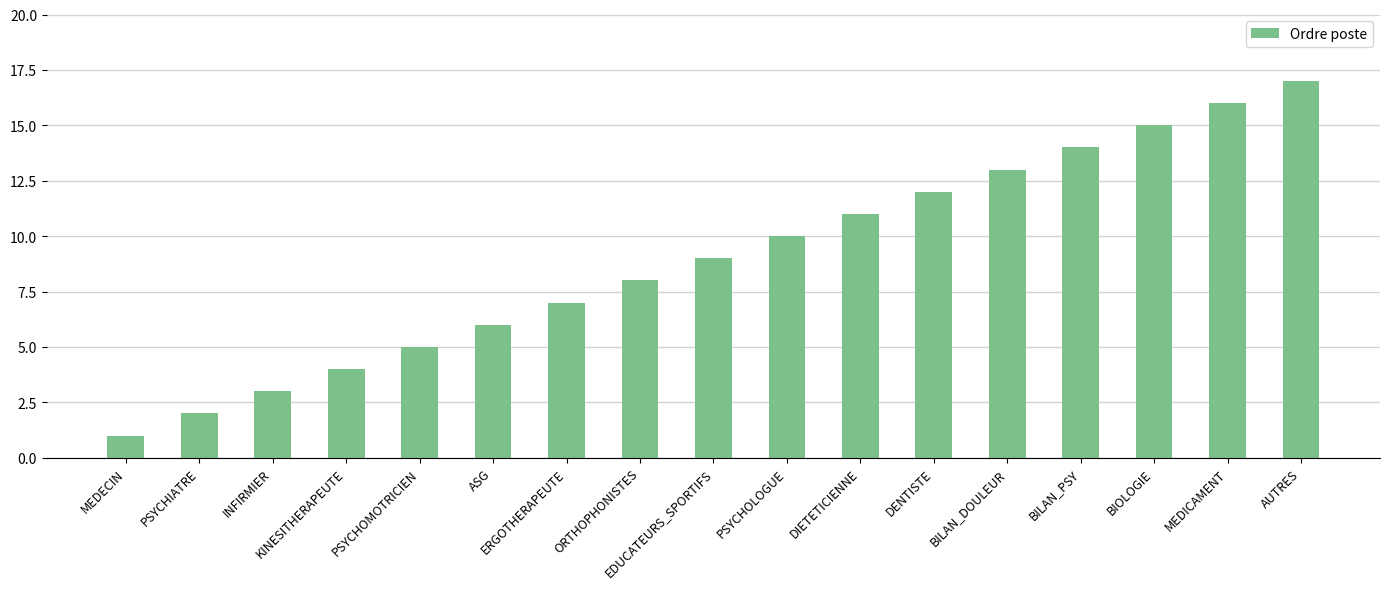

List the labels in order of value, largest first.

AUTRES, MEDICAMENT, BIOLOGIE, BILAN_PSY, BILAN_DOULEUR, DENTISTE, DIETETICIENNE, PSYCHOLOGUE, EDUCATEURS_SPORTIFS, ORTHOPHONISTES, ERGOTHERAPEUTE, ASG, PSYCHOMOTRICIEN, KINESITHERAPEUTE, INFIRMIER, PSYCHIATRE, MEDECIN